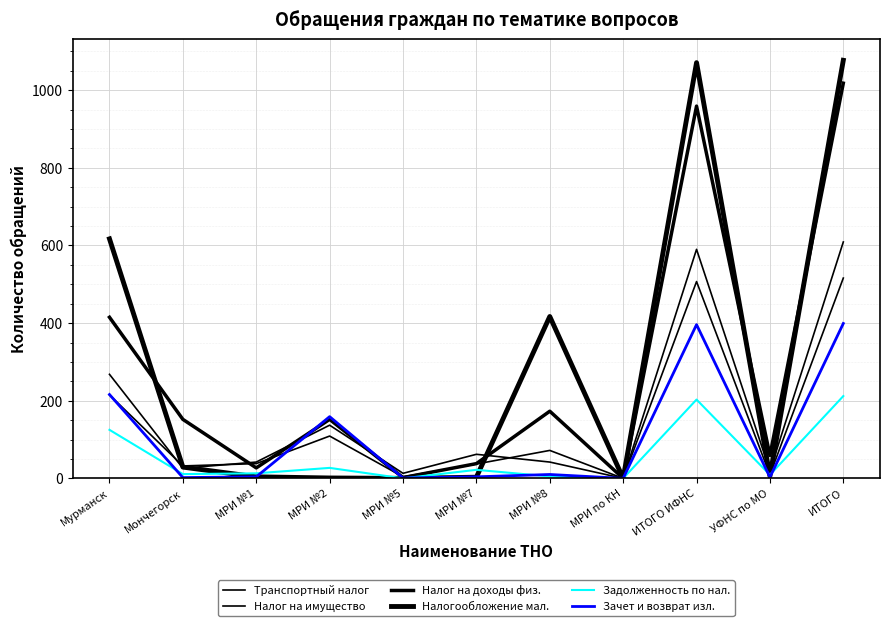

What is the difference between the Налог на имущество values at МРИ №5 and УФНС по МО?

5